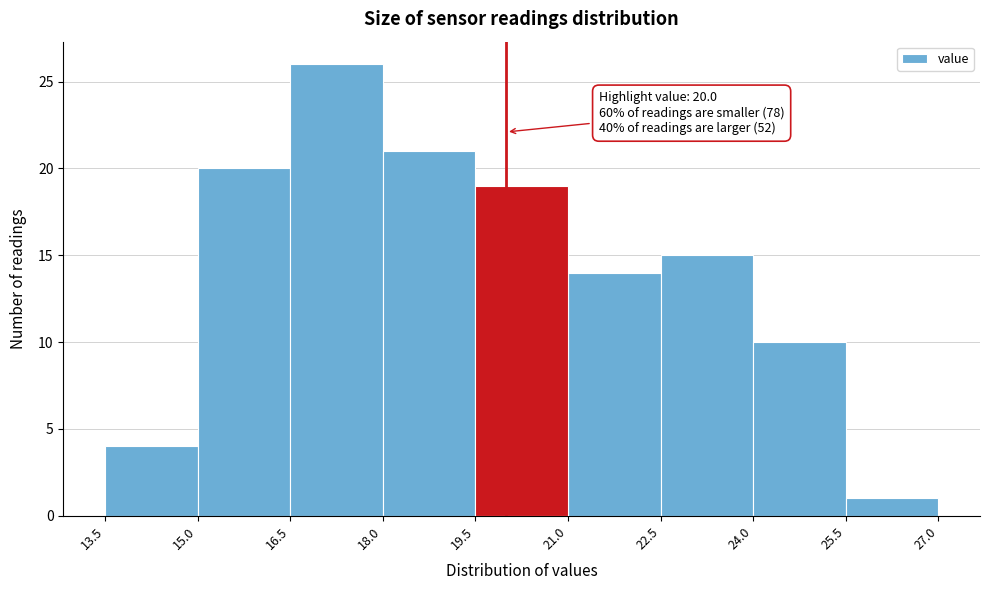

Over which range of the x-axis is the bar tallest?

16.5 to 18.0